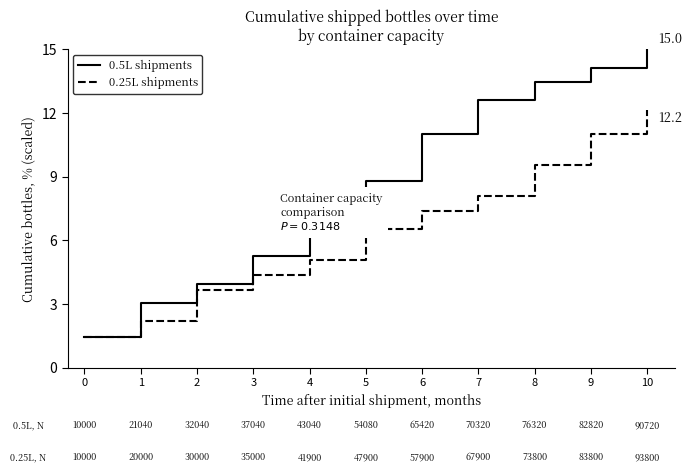

What is the average value of the 0.5L shipments series?

8.7